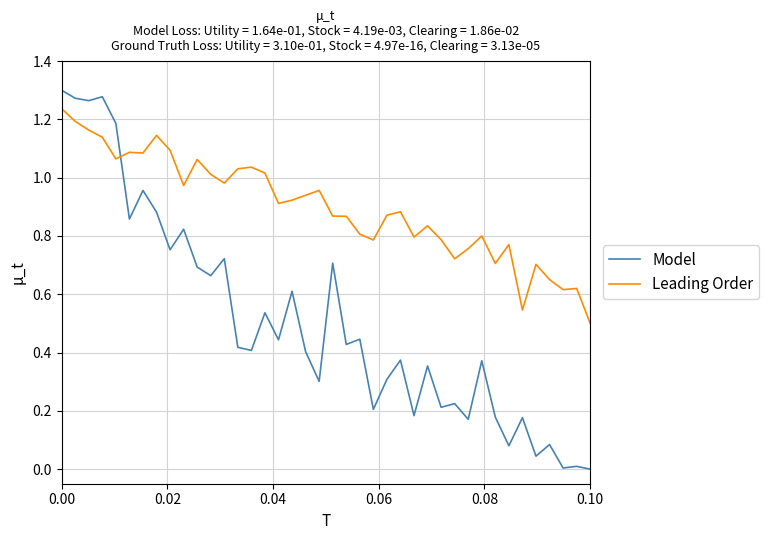

True or false: Model and Leading Order cross at least once.

True